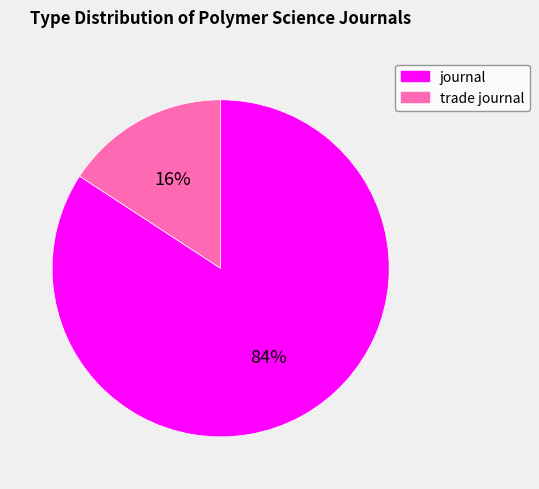

Rank the categories by value from lowest to highest.

trade journal, journal